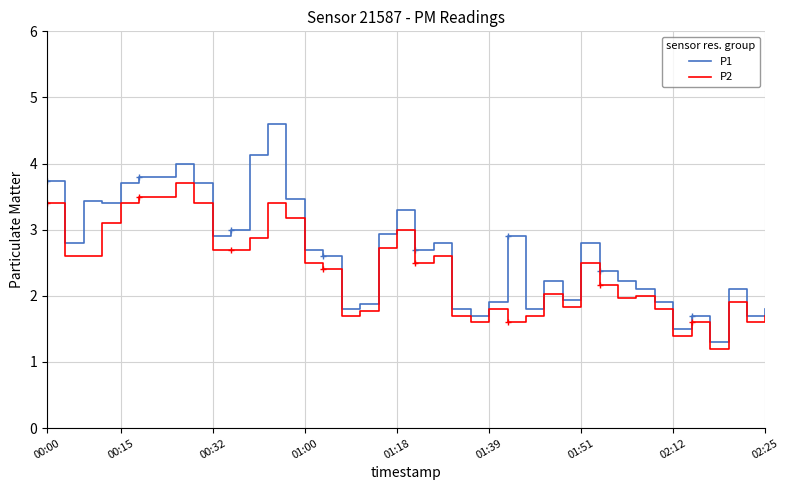

What is the difference between the maximum and minimum values in the P1 series?

3.3